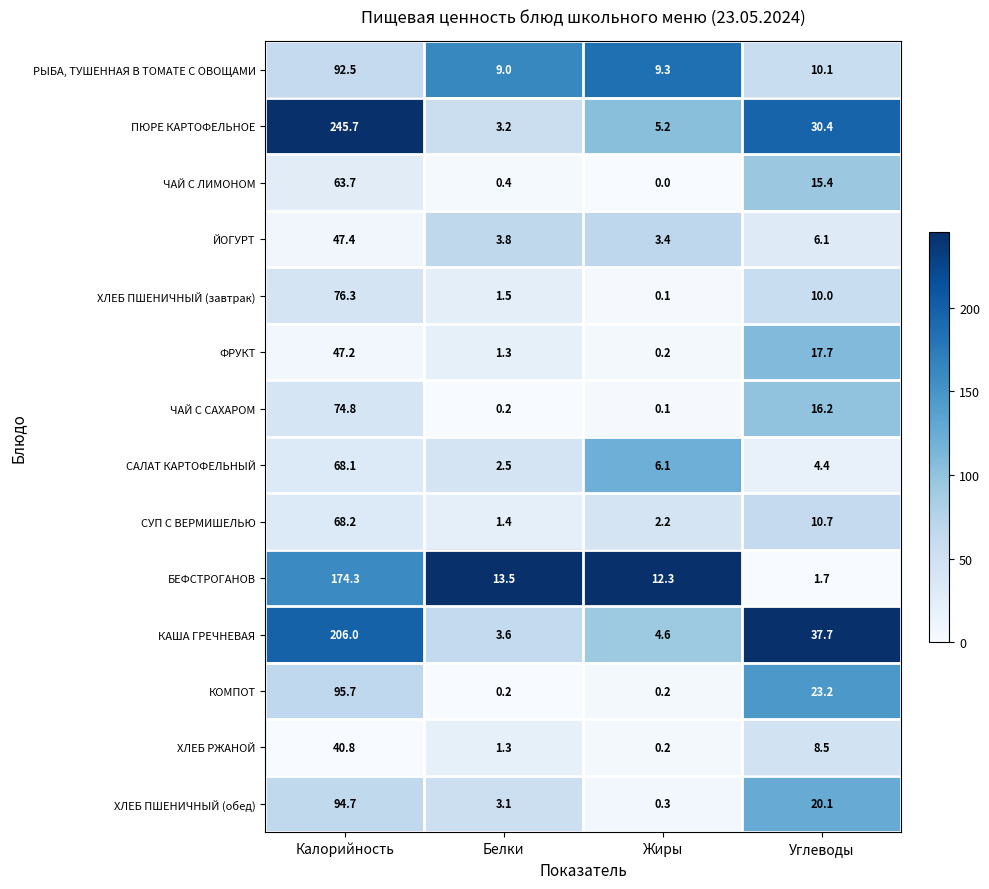

At which category does the chart reach its minimum across all series?

Жиры